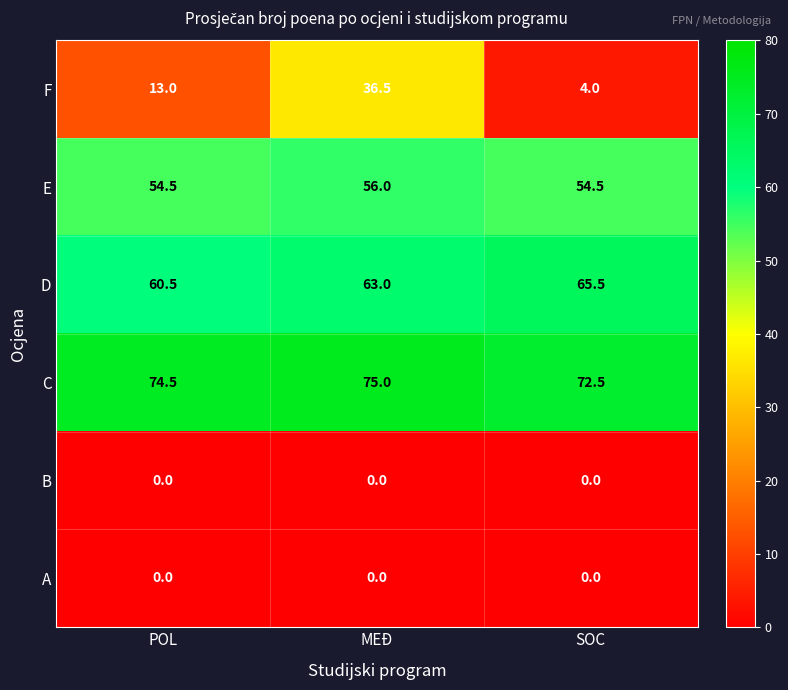

The B series shows 0.0 at MEĐ. True or false?

True